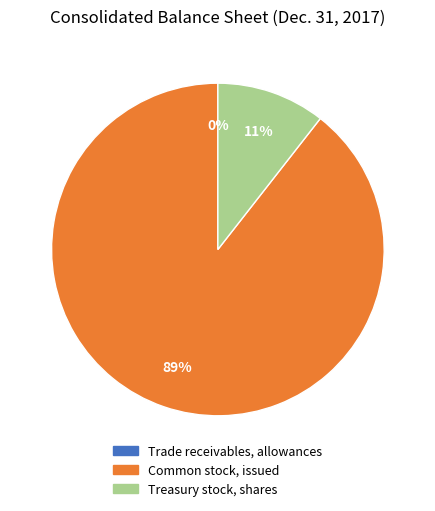

What percentage is the Treasury stock, shares slice, to the nearest percent?

11%